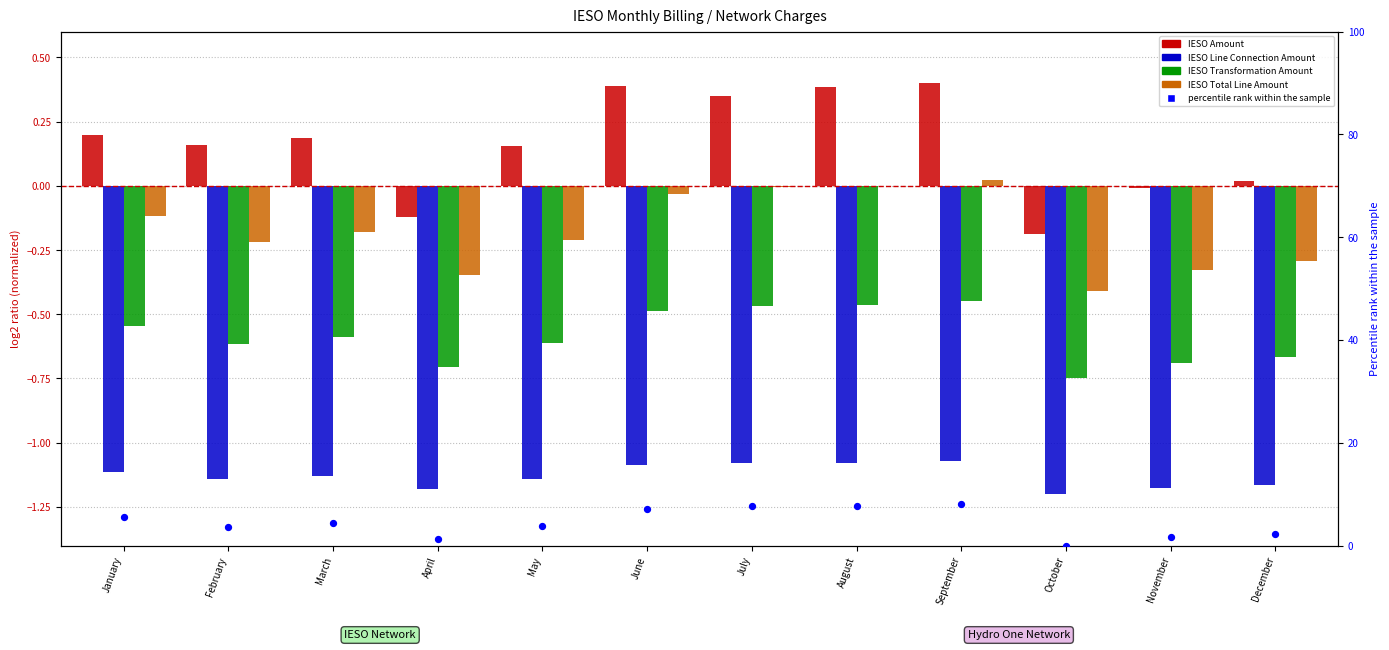

Which series contains the lowest Y value?

IESO Line Connection Amount